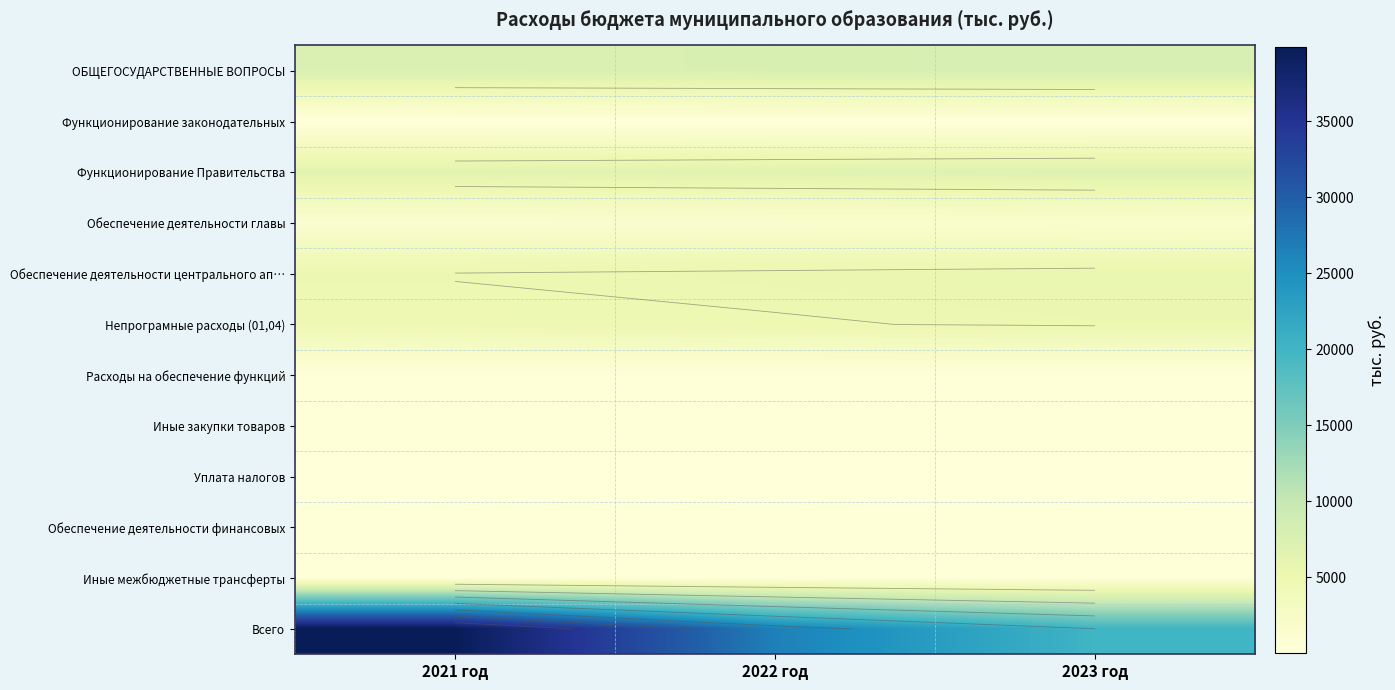

Count the number of categories in the chart.

3